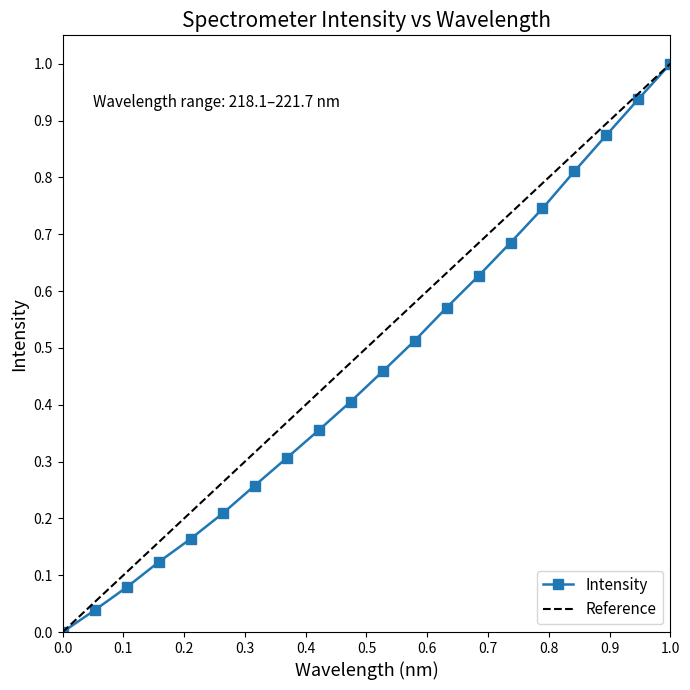

What is the value of the 5th point from the left?

0.2